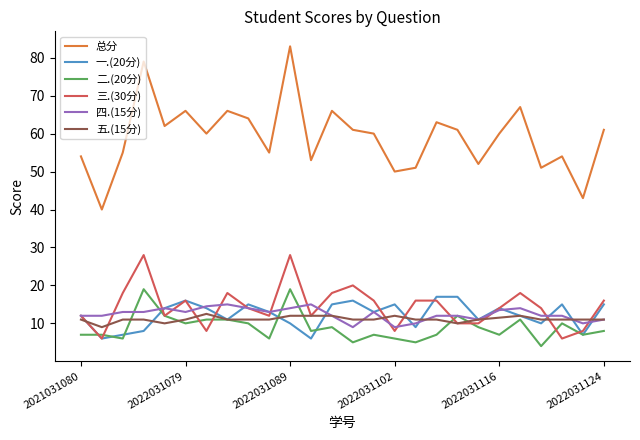

Which series has the largest total across all categories?

总分